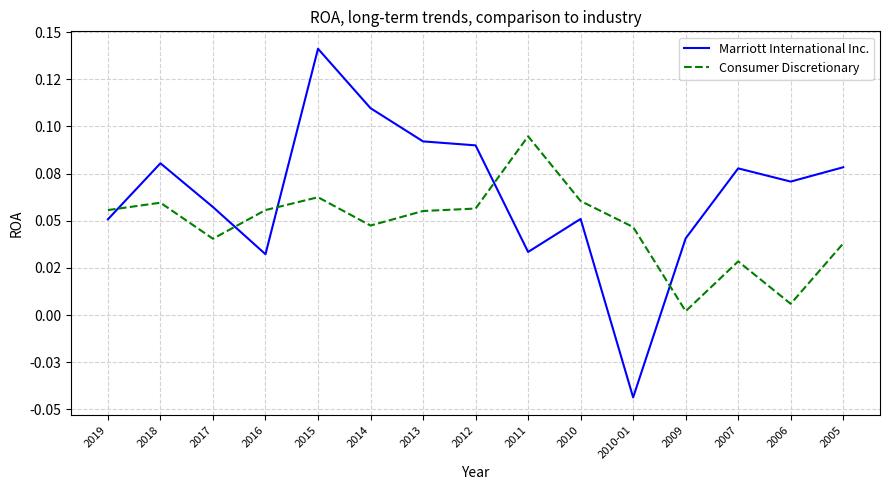

Reading right to left, what are all the values shown in this chart?

Marriott International Inc.: 0.1	0.1	0.1	0.0	-0.0	0.1	0.0	0.1	0.1	0.1	0.1	0.0	0.1	0.1	0.1
Consumer Discretionary: 0.0	0.0	0.0	0.0	0.0	0.1	0.1	0.1	0.1	0.0	0.1	0.1	0.0	0.1	0.1